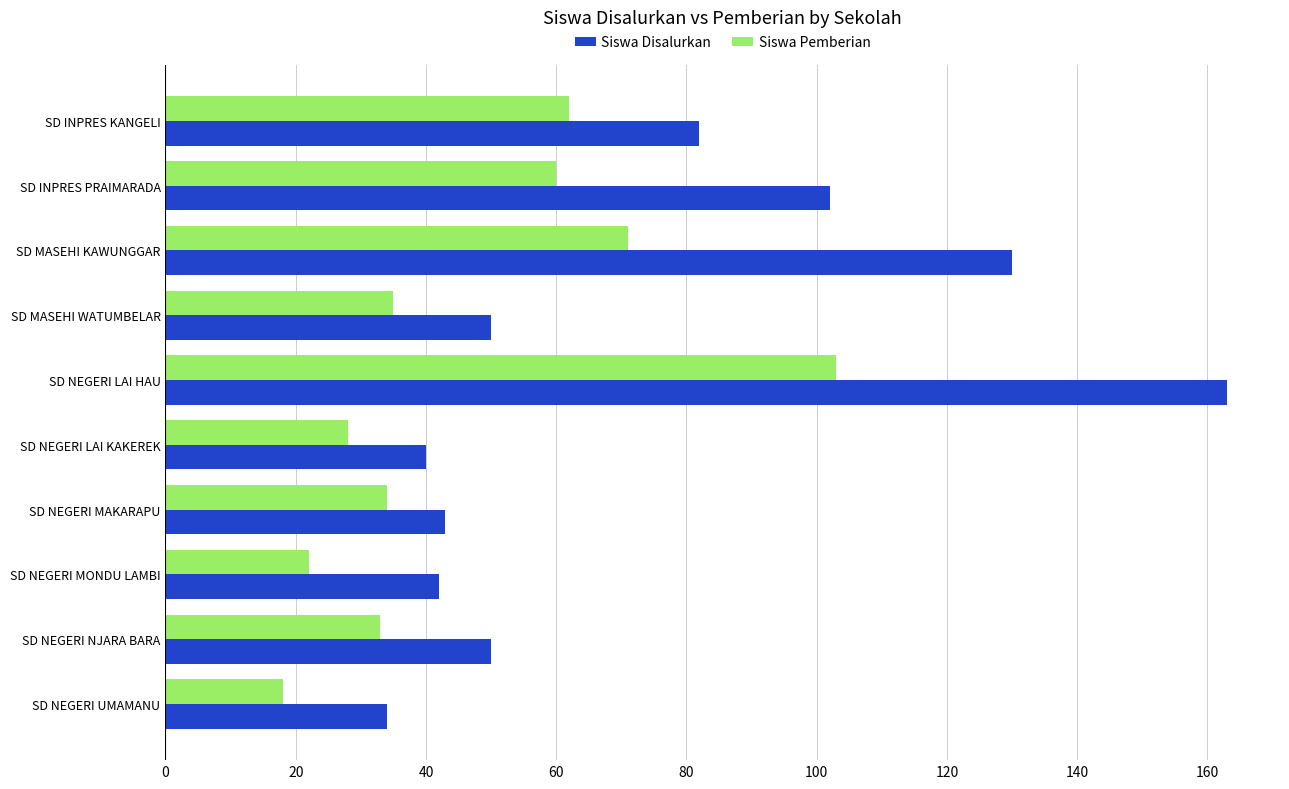

Count the number of data series in this chart.

2